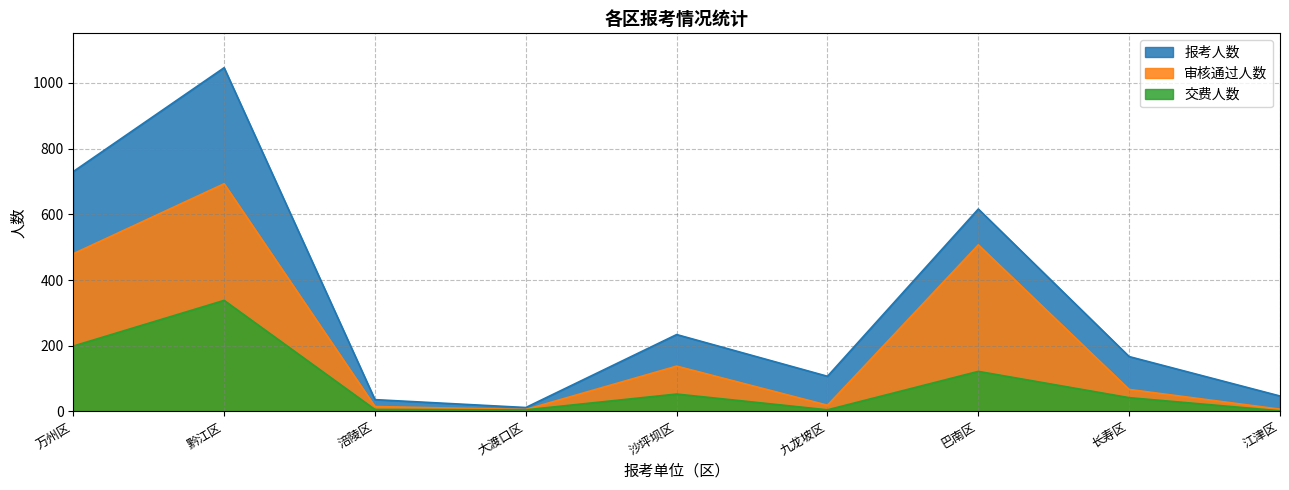

What is the minimum value for 交费人数?

2